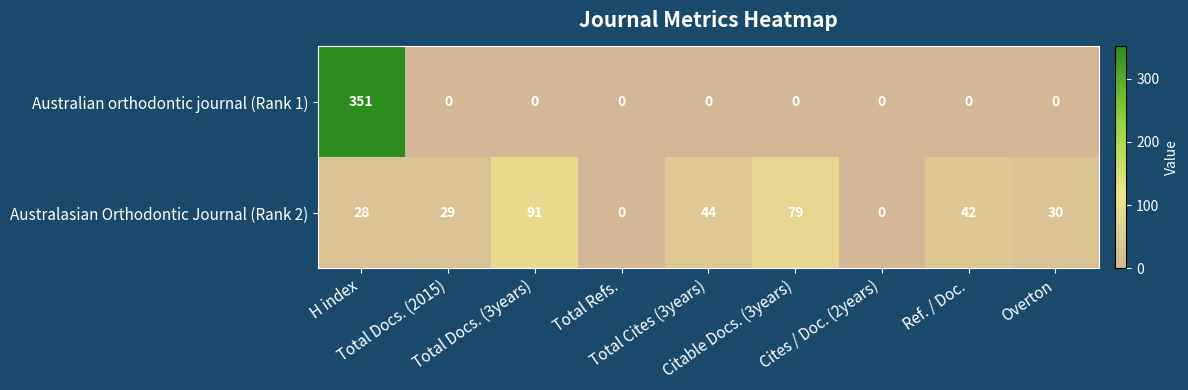

What is the sum of all Australasian Orthodontic Journal (Rank 2) values?

343